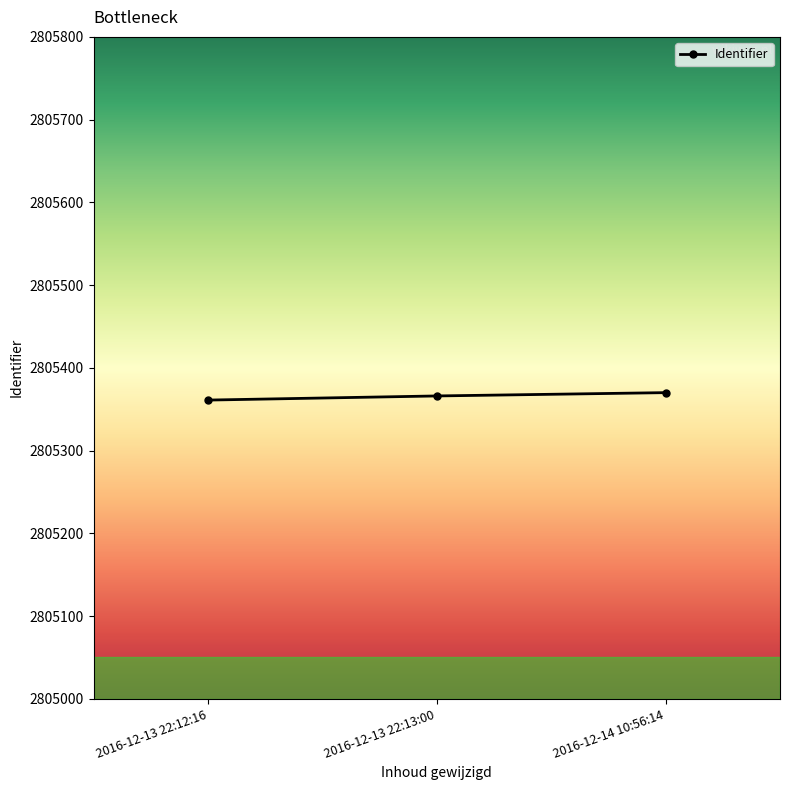

How many lines are shown in the chart?

1